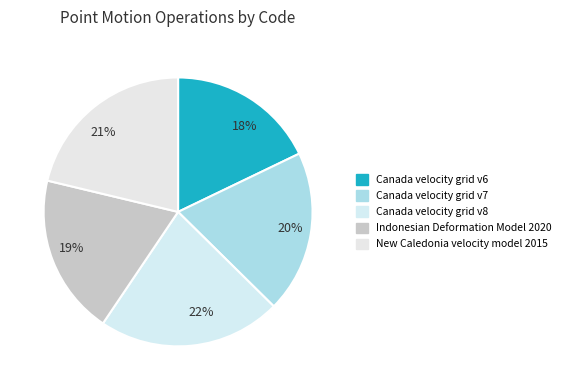

Is it true that 22% is 8% of the pie?

False